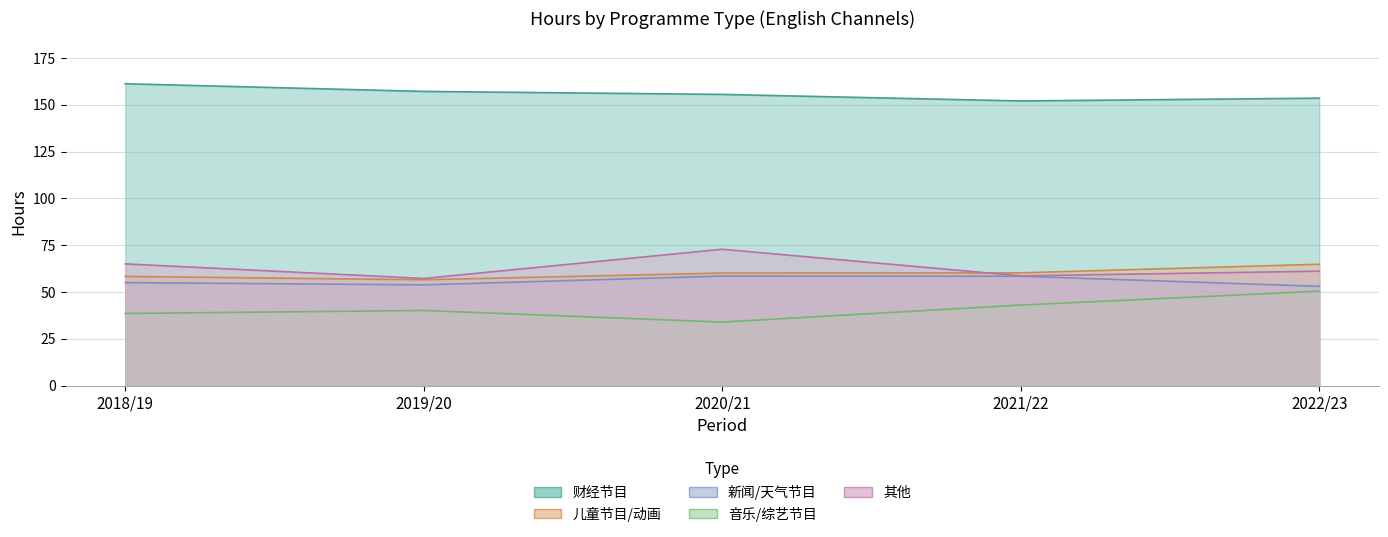

Which series has the largest total across all categories?

财经节目